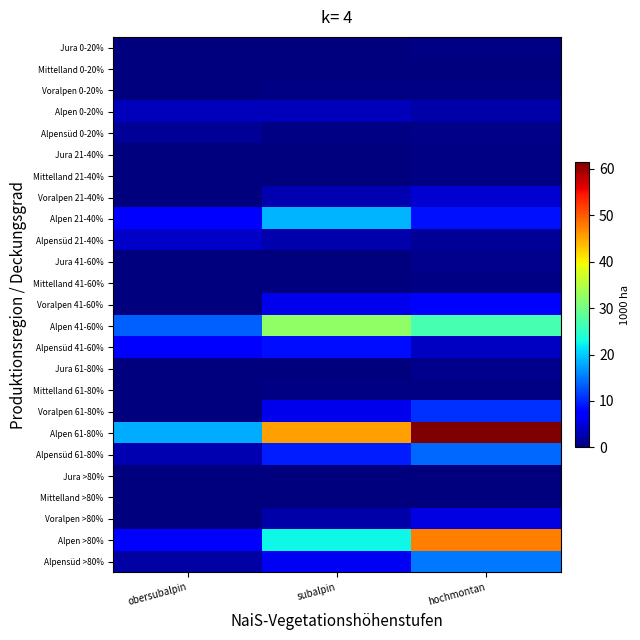

Reading left to right, transcribe all the data shown in this chart.

Jura 0-20%: obersubalpin=0.0	subalpin=0.0	hochmontan=0.4
Mittelland 0-20%: obersubalpin=0.0	subalpin=0.0	hochmontan=0.0
Voralpen 0-20%: obersubalpin=0.0	subalpin=0.4	hochmontan=0.4
Alpen 0-20%: obersubalpin=3.2	subalpin=3.2	hochmontan=2.4
Alpensüd 0-20%: obersubalpin=1.4	subalpin=0.4	hochmontan=0.7
Jura 21-40%: obersubalpin=0.0	subalpin=0.0	hochmontan=0.4
Mittelland 21-40%: obersubalpin=0.0	subalpin=0.0	hochmontan=0.4
Voralpen 21-40%: obersubalpin=0.0	subalpin=2.8	hochmontan=4.5
Alpen 21-40%: obersubalpin=7.9	subalpin=18.6	hochmontan=8.8
Alpensüd 21-40%: obersubalpin=3.9	subalpin=2.5	hochmontan=1.4
Jura 41-60%: obersubalpin=0.0	subalpin=0.0	hochmontan=0.8
Mittelland 41-60%: obersubalpin=0.0	subalpin=0.0	hochmontan=0.3
Voralpen 41-60%: obersubalpin=0.0	subalpin=5.9	hochmontan=7.6
Alpen 41-60%: obersubalpin=13.6	subalpin=32.4	hochmontan=26.8
Alpensüd 41-60%: obersubalpin=7.0	subalpin=8.6	hochmontan=3.8
Jura 61-80%: obersubalpin=0.0	subalpin=0.0	hochmontan=0.8
Mittelland 61-80%: obersubalpin=0.0	subalpin=0.3	hochmontan=0.3
Voralpen 61-80%: obersubalpin=0.0	subalpin=5.9	hochmontan=10.6
Alpen 61-80%: obersubalpin=18.1	subalpin=45.5	hochmontan=61.5
Alpensüd 61-80%: obersubalpin=2.8	subalpin=9.4	hochmontan=14.0
Jura >80%: obersubalpin=0.0	subalpin=0.0	hochmontan=0.0
Mittelland >80%: obersubalpin=0.0	subalpin=0.0	hochmontan=0.0
Voralpen >80%: obersubalpin=0.0	subalpin=2.3	hochmontan=5.4
Alpen >80%: obersubalpin=7.5	subalpin=22.7	hochmontan=47.6
Alpensüd >80%: obersubalpin=2.0	subalpin=6.4	hochmontan=14.9